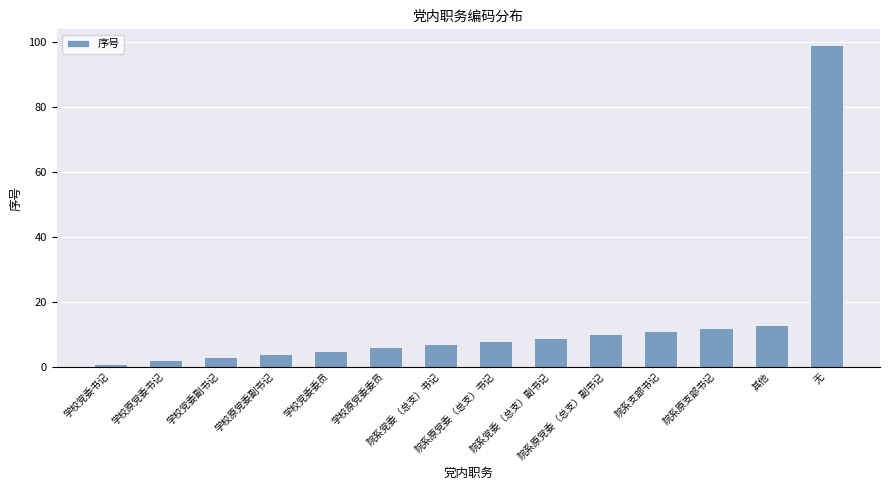

What position from the left is 院系党委（总支）副书记?

9